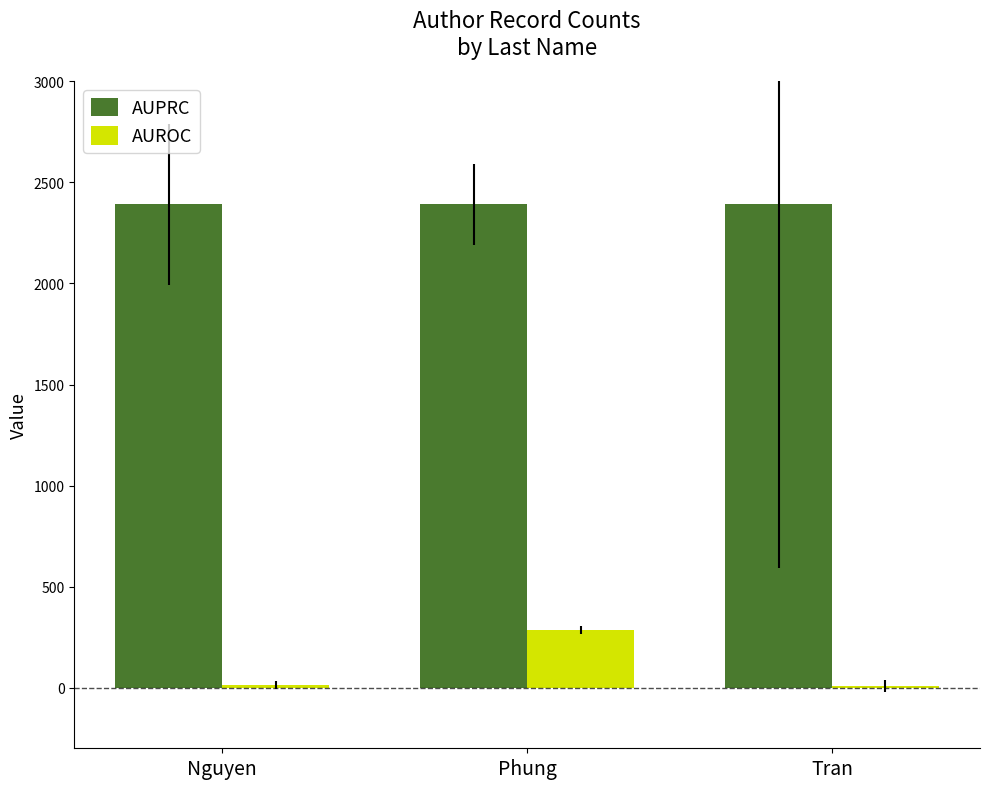

What is the label of the 3rd bar from the right?

Nguyen